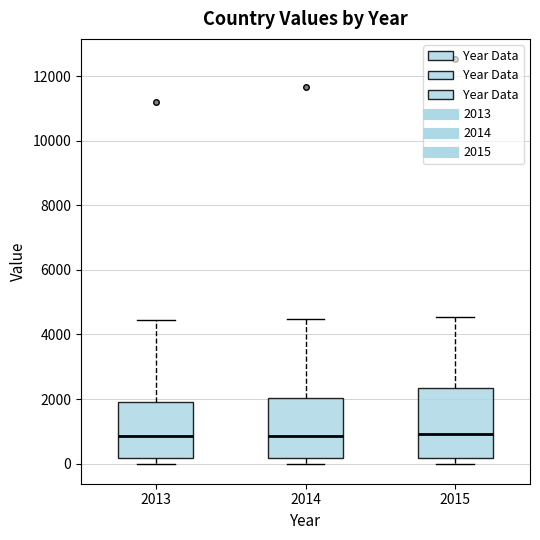

Where does the upper whisker of the box at x = 2013 end on the y-axis? The values are not printed on the chart, so give them approximately, as read against the axis.

4400